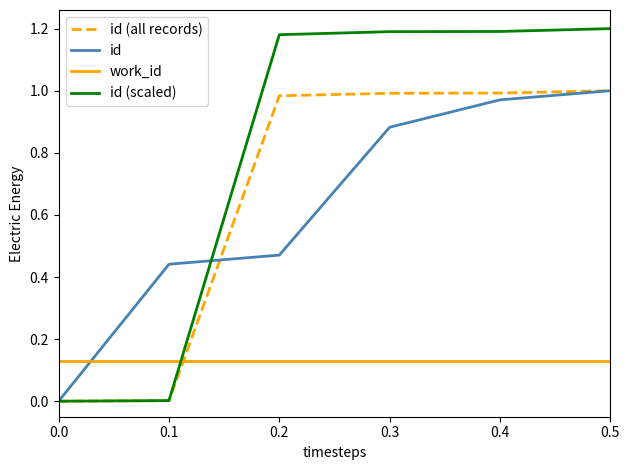

What is the total value across all series at 0.2?

2.8